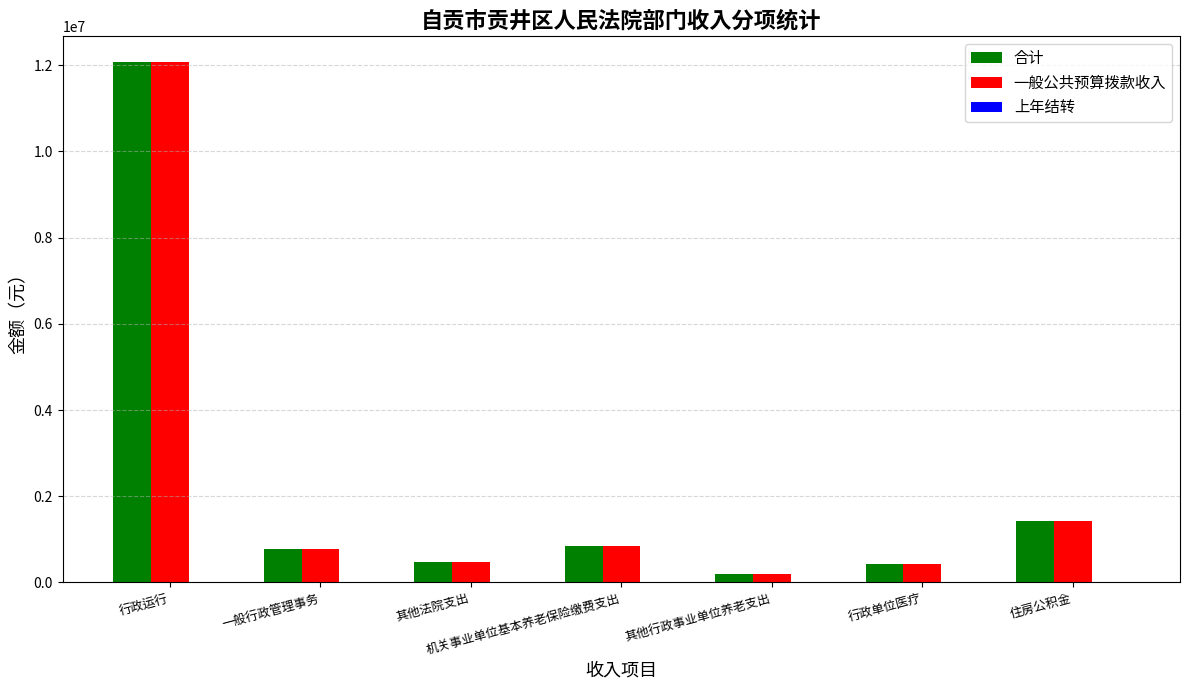

What is the total value across all series at 机关事业单位基本养老保险缴费支出?

1679689.9